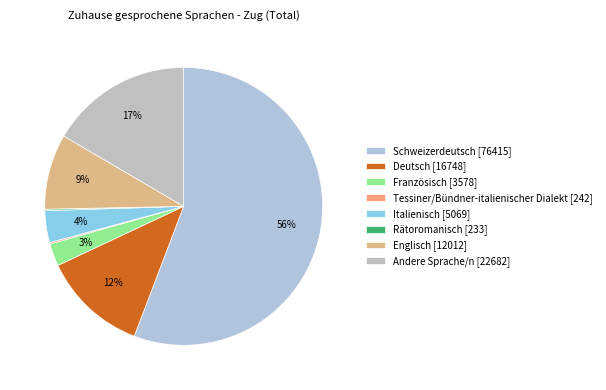

To the nearest percent, what is the difference between the Deutsch and Tessiner/Bündner-italienischer Dialekt slice percentages?

12%